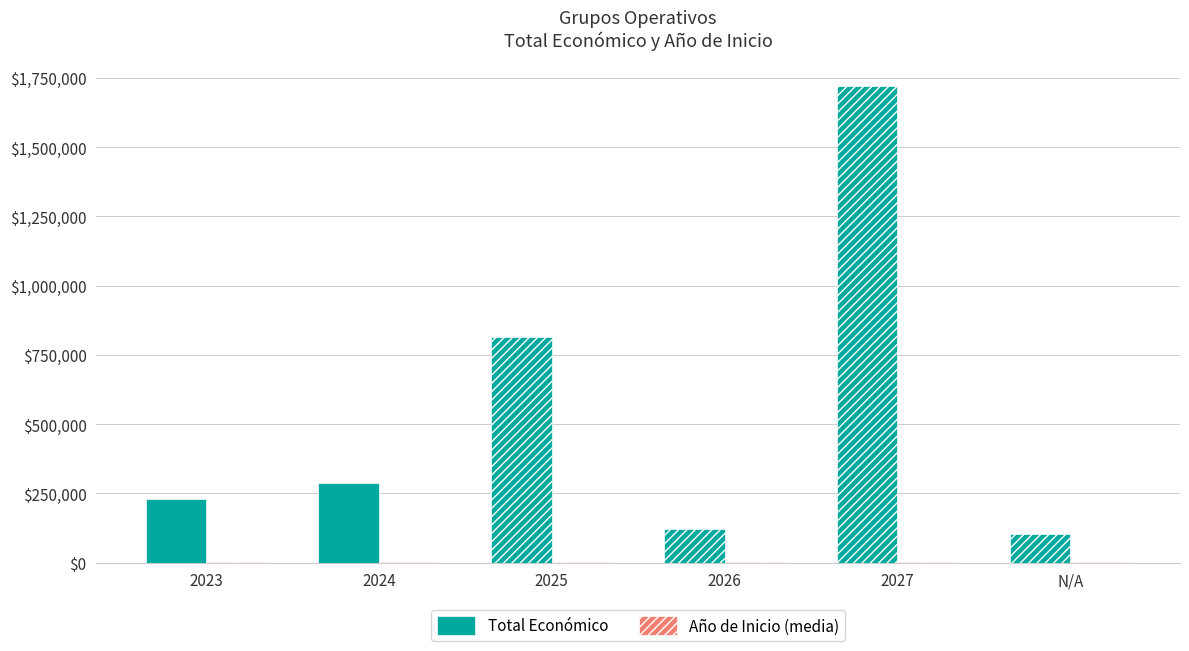

Which series has the largest total across all categories?

Total Económico